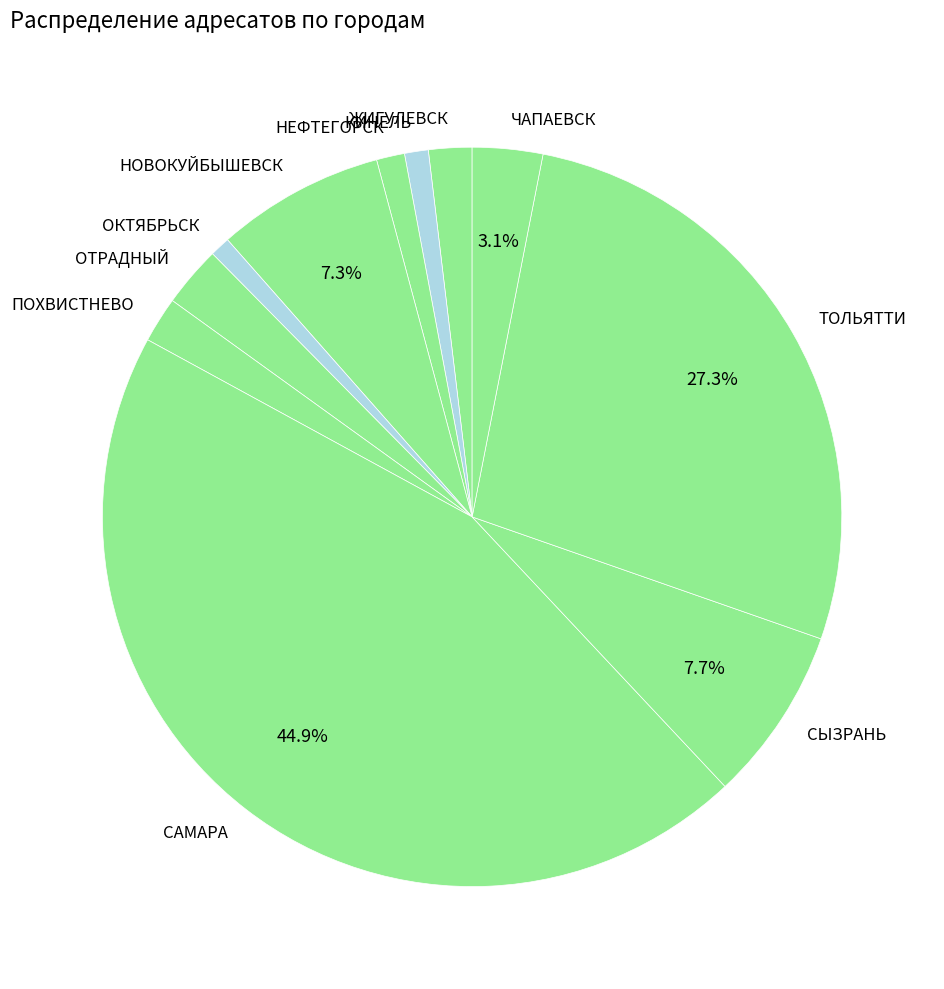

How many slices are in this pie chart?

11